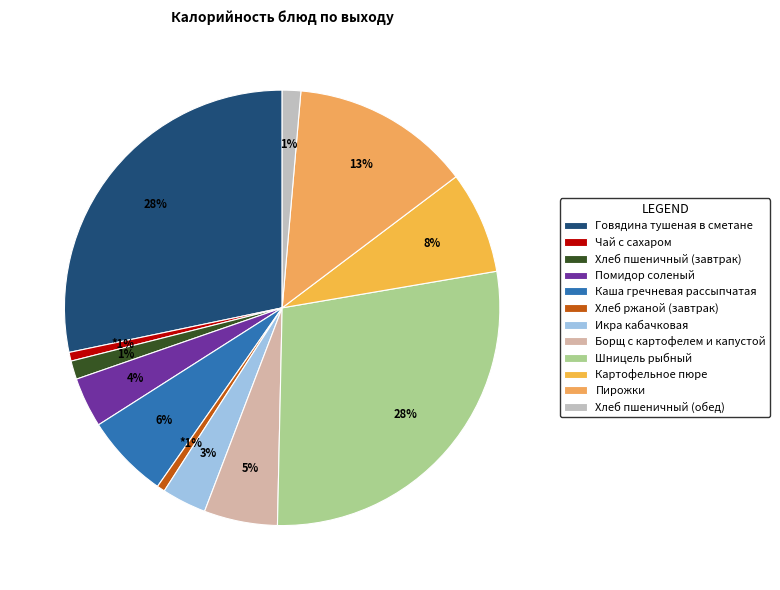

Does any single category account for the majority?

No